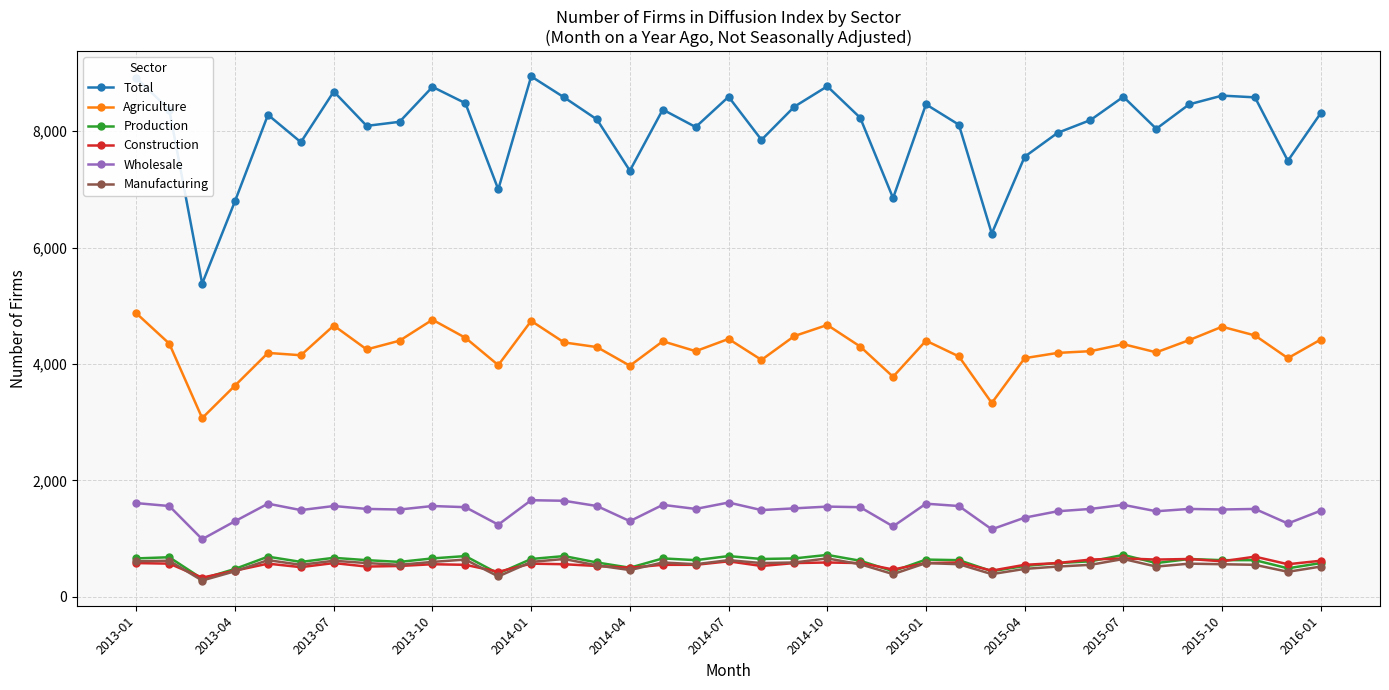

True or false: Wholesale and Construction cross at least once.

False